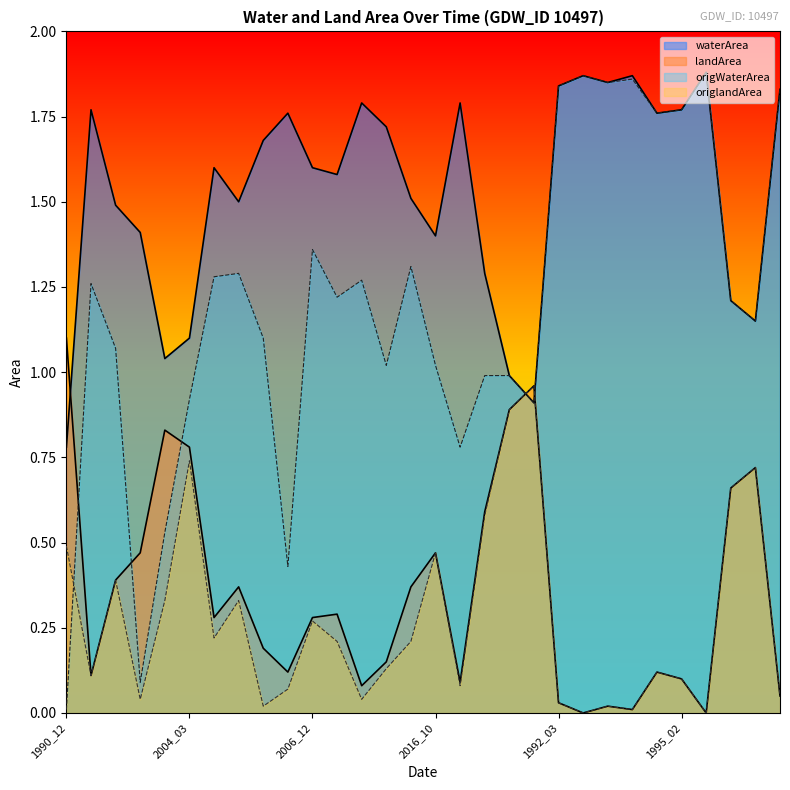

Reading left to right, transcribe all the data shown in this chart.

waterArea: 1990_12=0.8	1994_01=1.8	1996_01=1.5	1998_09=1.4	2003_10=1.0	2004_03=1.1	2004_11=1.6	2005_01=1.5	2005_12=1.7	2006_01=1.8	2006_12=1.6	2007_12=1.6	2009_11=1.8	2011_12=1.7	2012_01=1.5	2016_10=1.4	2018_11=1.8	2019_10=1.3	1991_02=1.0	1991_03=0.9	1992_03=1.8	1993_02=1.9	1993_03=1.9	1994_02=1.9	1994_04=1.8	1995_02=1.8	1997_01=1.9	1999_11=1.2	2000_05=1.1	2000_11=1.8
landArea: 1990_12=1.1	1994_01=0.1	1996_01=0.4	1998_09=0.5	2003_10=0.8	2004_03=0.8	2004_11=0.3	2005_01=0.4	2005_12=0.2	2006_01=0.1	2006_12=0.3	2007_12=0.3	2009_11=0.1	2011_12=0.1	2012_01=0.4	2016_10=0.5	2018_11=0.1	2019_10=0.6	1991_02=0.9	1991_03=1.0	1992_03=0.0	1993_02=0.0	1993_03=0.0	1994_02=0.0	1994_04=0.1	1995_02=0.1	1997_01=0.0	1999_11=0.7	2000_05=0.7	2000_11=0.1
origWaterArea: 1990_12=0.0	1994_01=1.3	1996_01=1.1	1998_09=0.1	2003_10=0.5	2004_03=0.9	2004_11=1.3	2005_01=1.3	2005_12=1.1	2006_01=0.4	2006_12=1.4	2007_12=1.2	2009_11=1.3	2011_12=1.0	2012_01=1.3	2016_10=1.0	2018_11=0.8	2019_10=1.0	1991_02=1.0	1991_03=0.9	1992_03=1.8	1993_02=1.9	1993_03=1.9	1994_02=1.9	1994_04=1.8	1995_02=1.8	1997_01=1.9	1999_11=1.2	2000_05=1.1	2000_11=1.8
origlandArea: 1990_12=0.5	1994_01=0.1	1996_01=0.4	1998_09=0.0	2003_10=0.3	2004_03=0.7	2004_11=0.2	2005_01=0.3	2005_12=0.0	2006_01=0.1	2006_12=0.3	2007_12=0.2	2009_11=0.0	2011_12=0.1	2012_01=0.2	2016_10=0.5	2018_11=0.1	2019_10=0.6	1991_02=0.9	1991_03=1.0	1992_03=0.0	1993_02=0.0	1993_03=0.0	1994_02=0.0	1994_04=0.1	1995_02=0.1	1997_01=0.0	1999_11=0.7	2000_05=0.7	2000_11=0.1